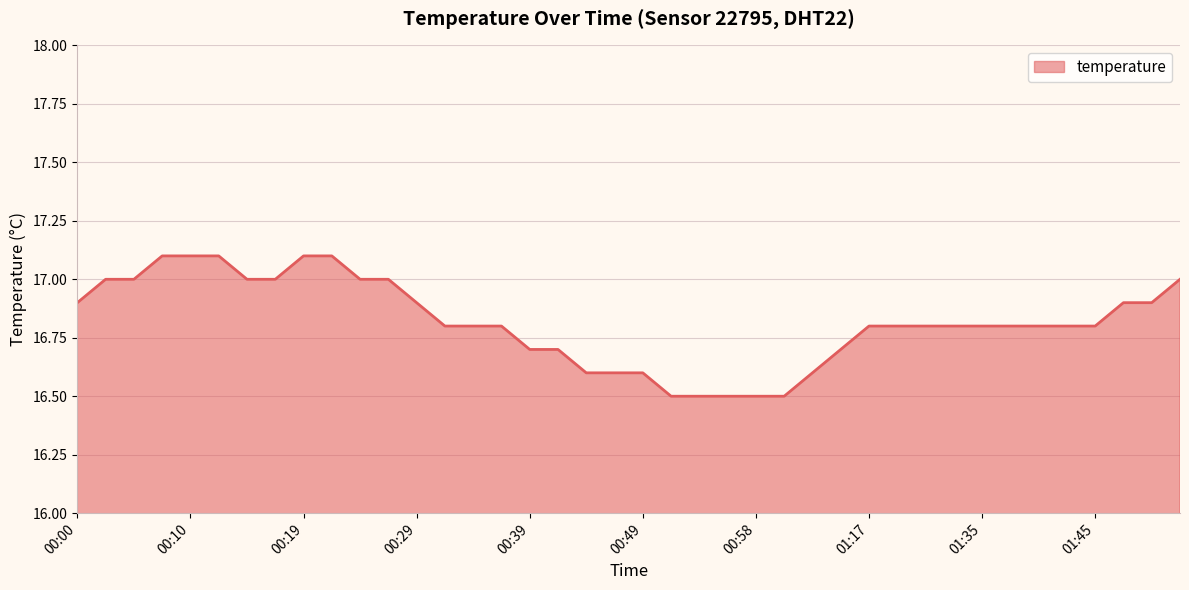

What is the maximum value shown in the chart?

17.1